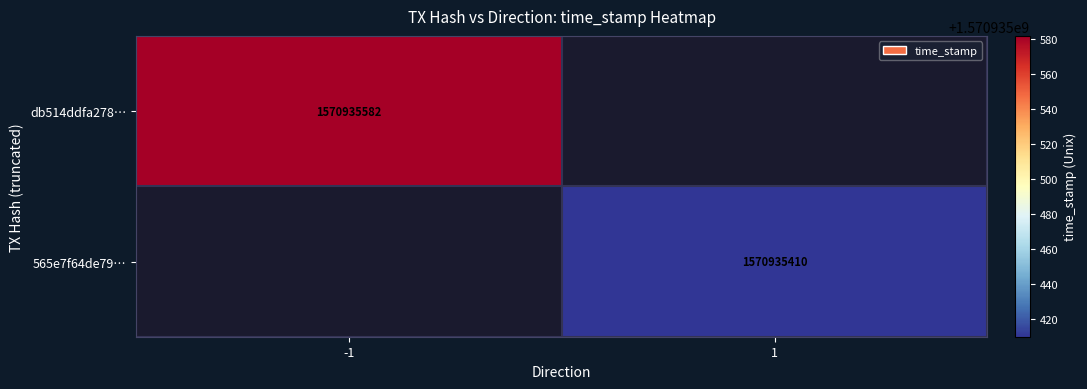

True or false: 565e7f64de79… has a value of 1570935410 at 1.

True